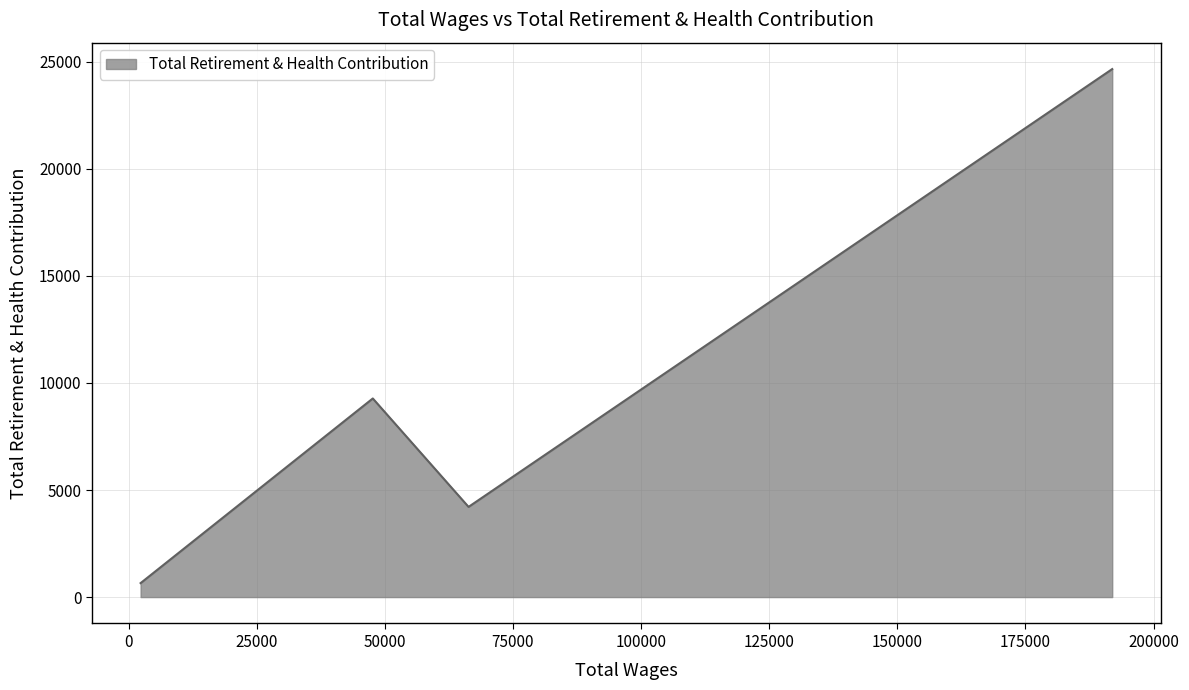

How many interior local valleys (lower than both neighbors) does the data have?

1